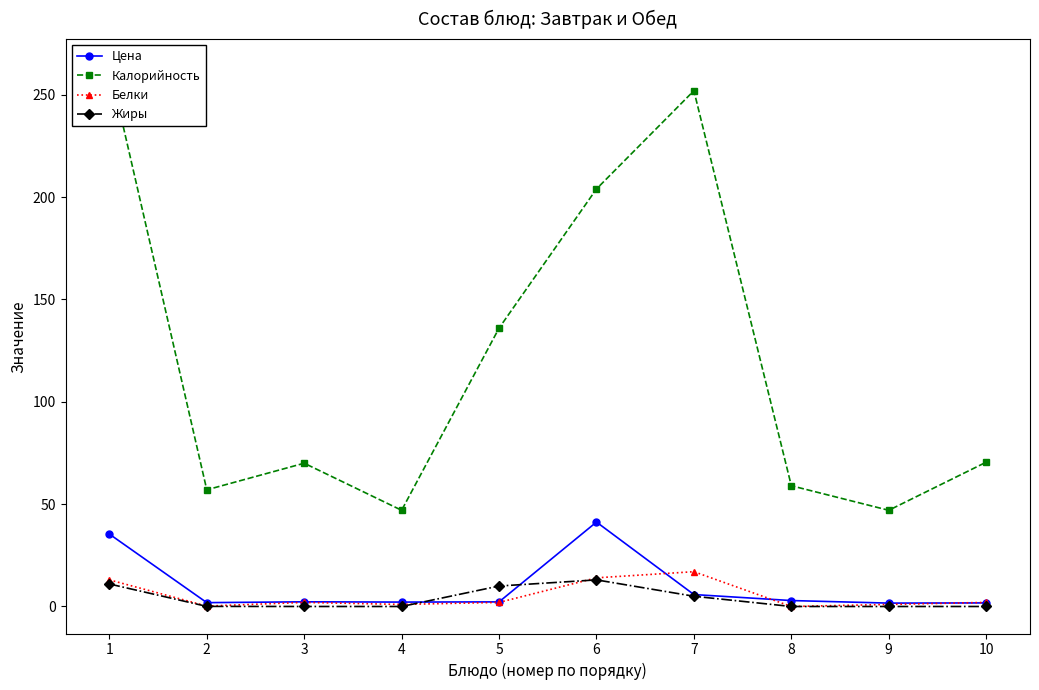

Which series has the largest range (max minus min)?

Калорийность